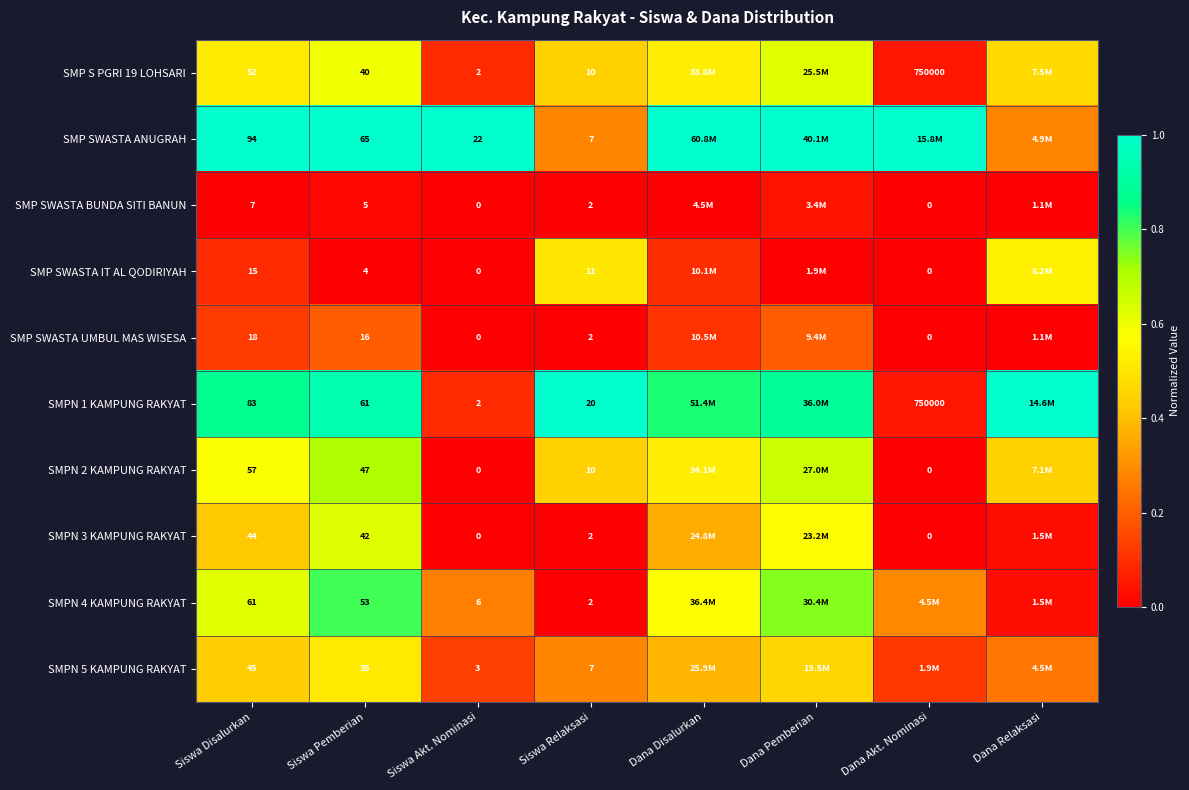

Which series changed the most between Siswa Disalurkan and Siswa Pemberian?

SMP SWASTA ANUGRAH